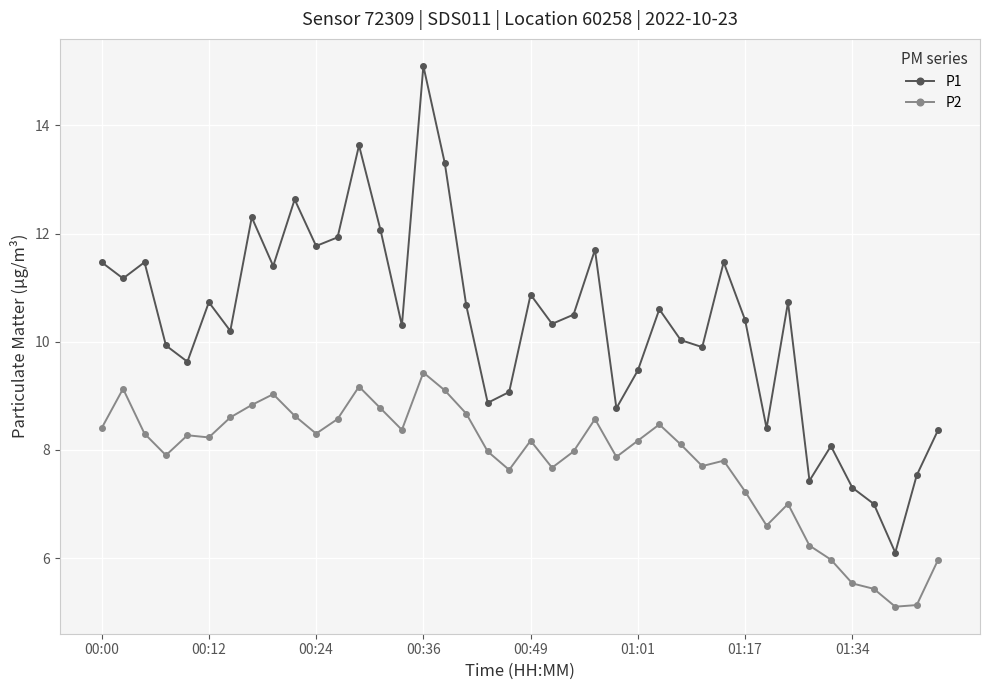

Does the chart display data point markers on the line(s)?

Yes